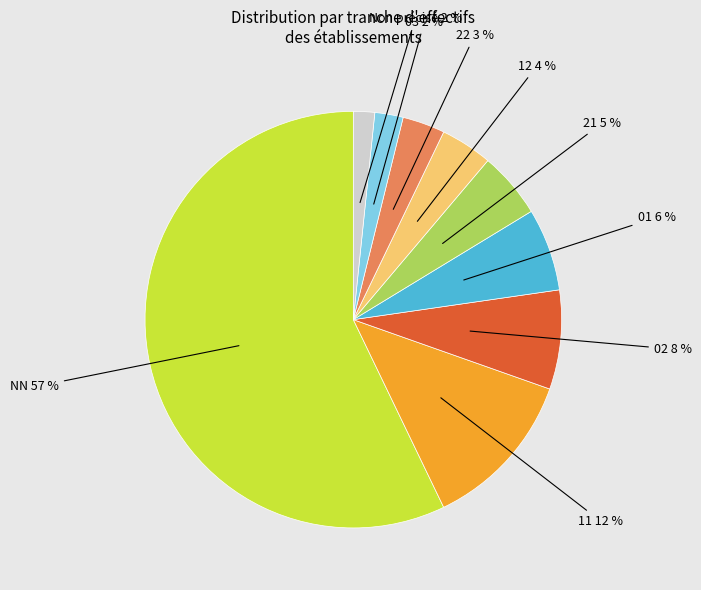

Is there a majority slice in this chart?

Yes